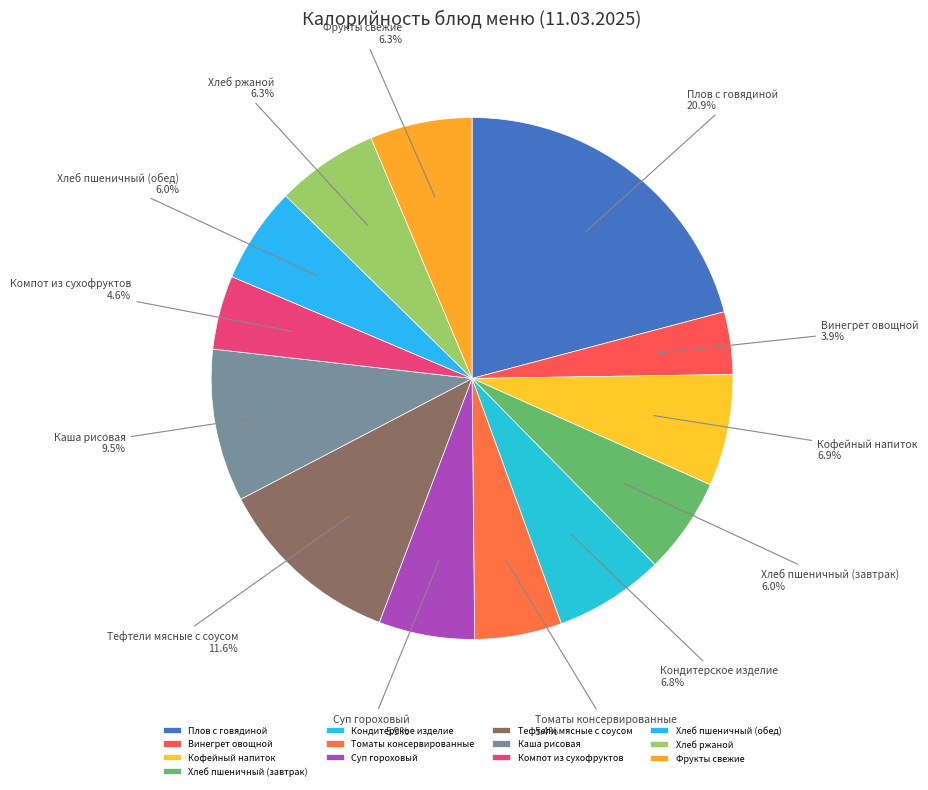

To the nearest percent, what is the difference between the largest and smallest slice percentages?

17%